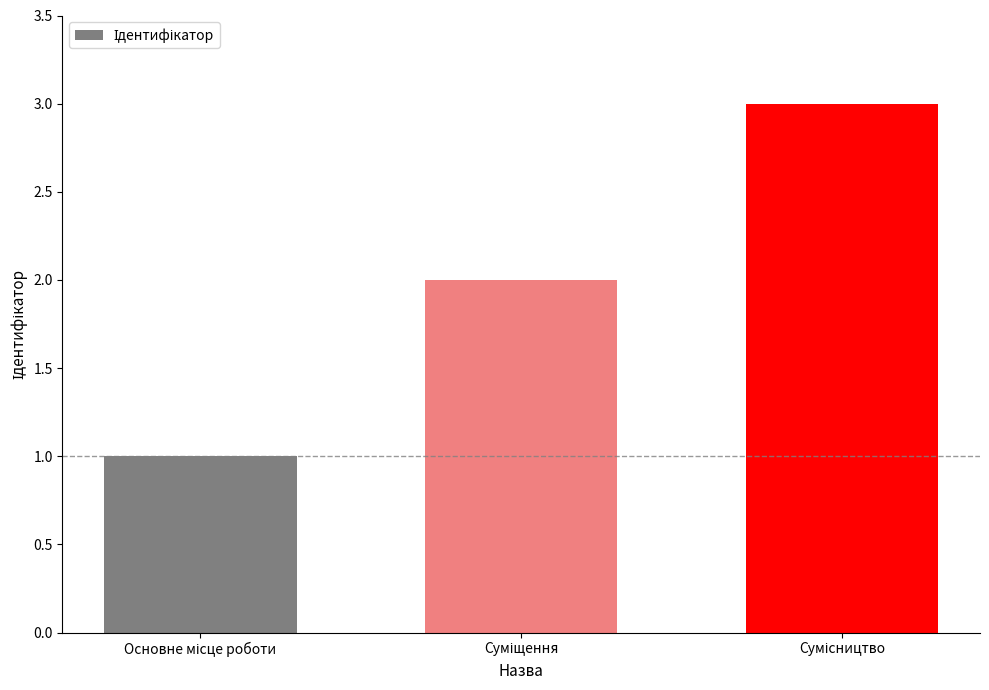

What is the maximum value shown in the chart?

3